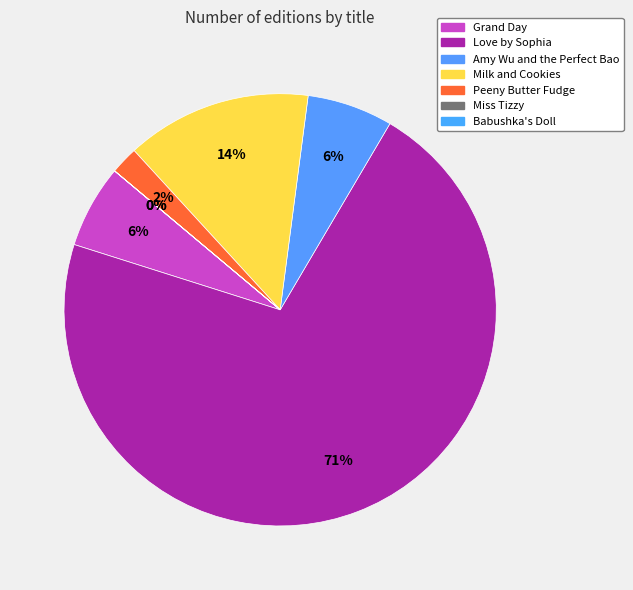

Between Babushka's Doll and Love by Sophia, which is larger?

Love by Sophia